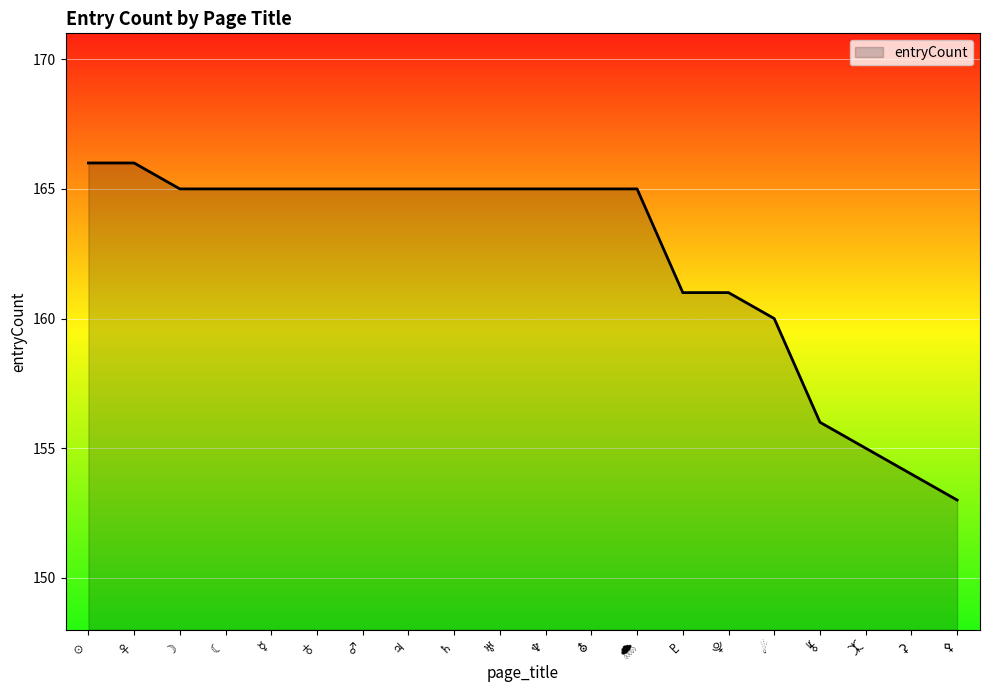

The chart shows a value of 165 at ♁. True or false?

True